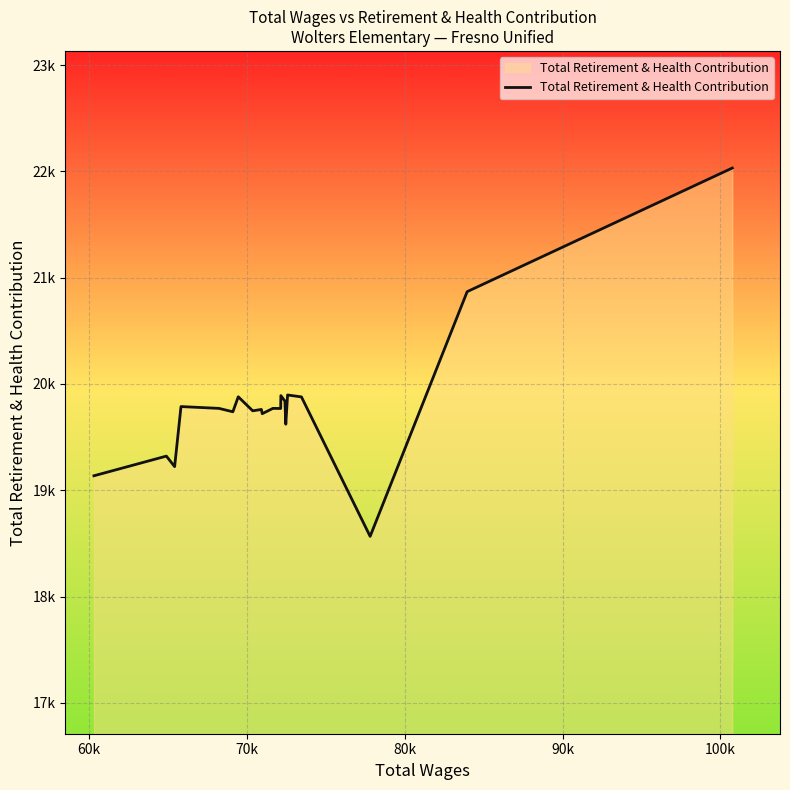

How many points are higher than both their immediate neighbors (excluding endpoints)?

7